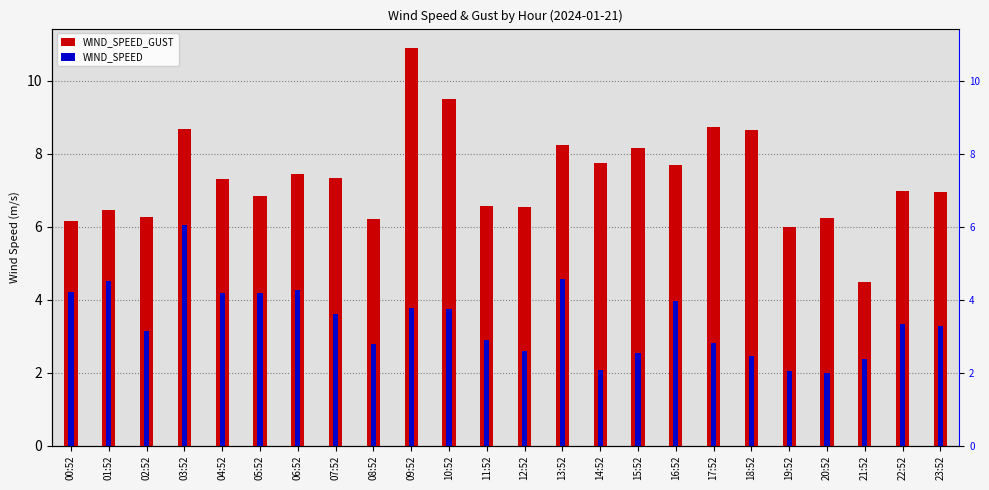

What is the sum of the WIND_SPEED_GUST values at 18:52 and 04:52?

16.0